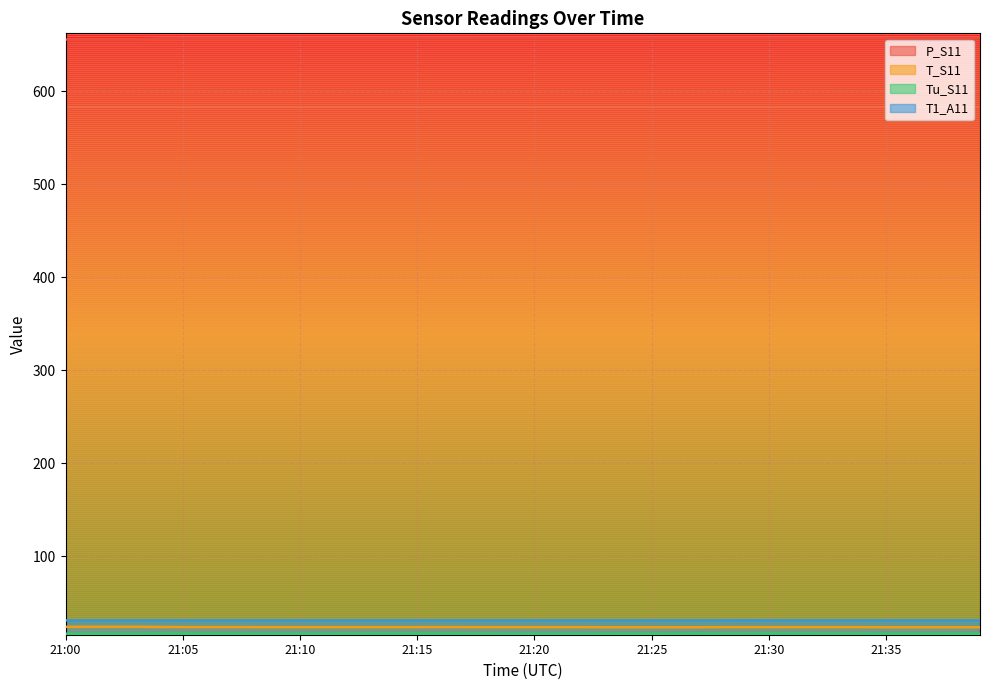

At which category is the sum across all series the highest?

21:29